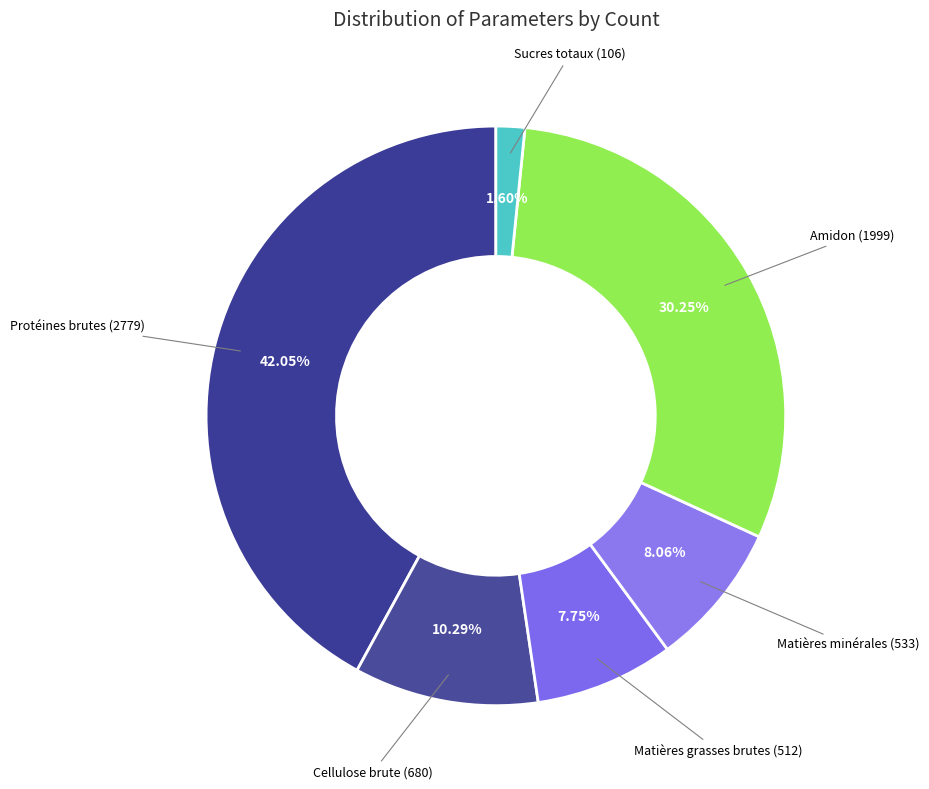

True or false: Matières minérales accounts for 8% of the total.

True